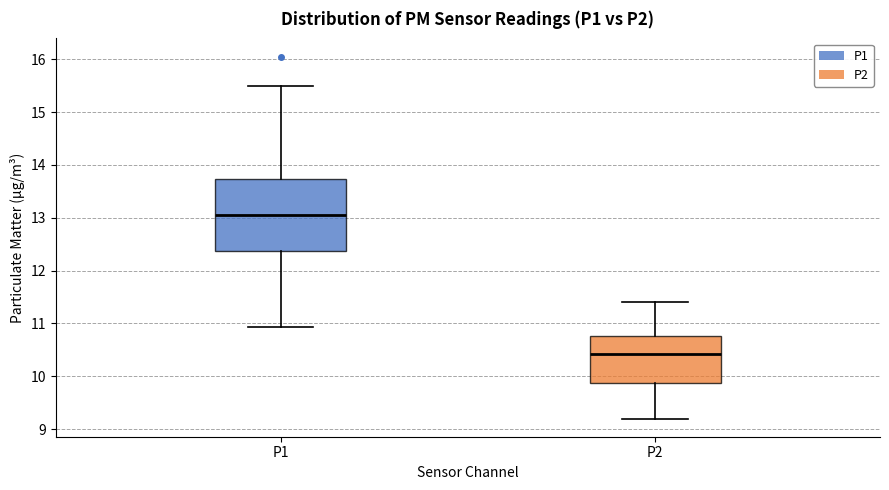

Which box has the lowest median line?

P2